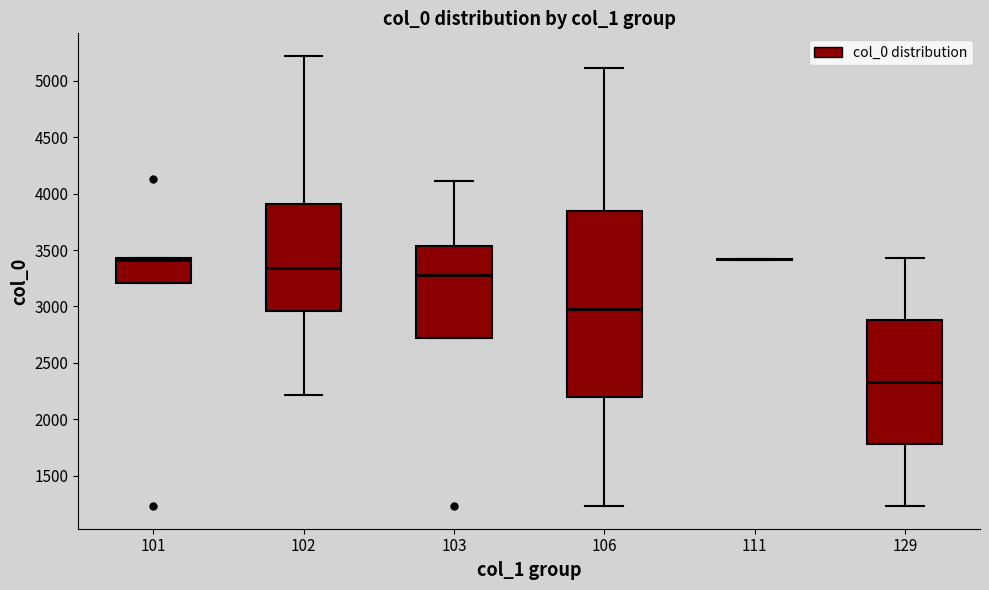

Which box is the tallest, from its lower edge to its upper edge?

106